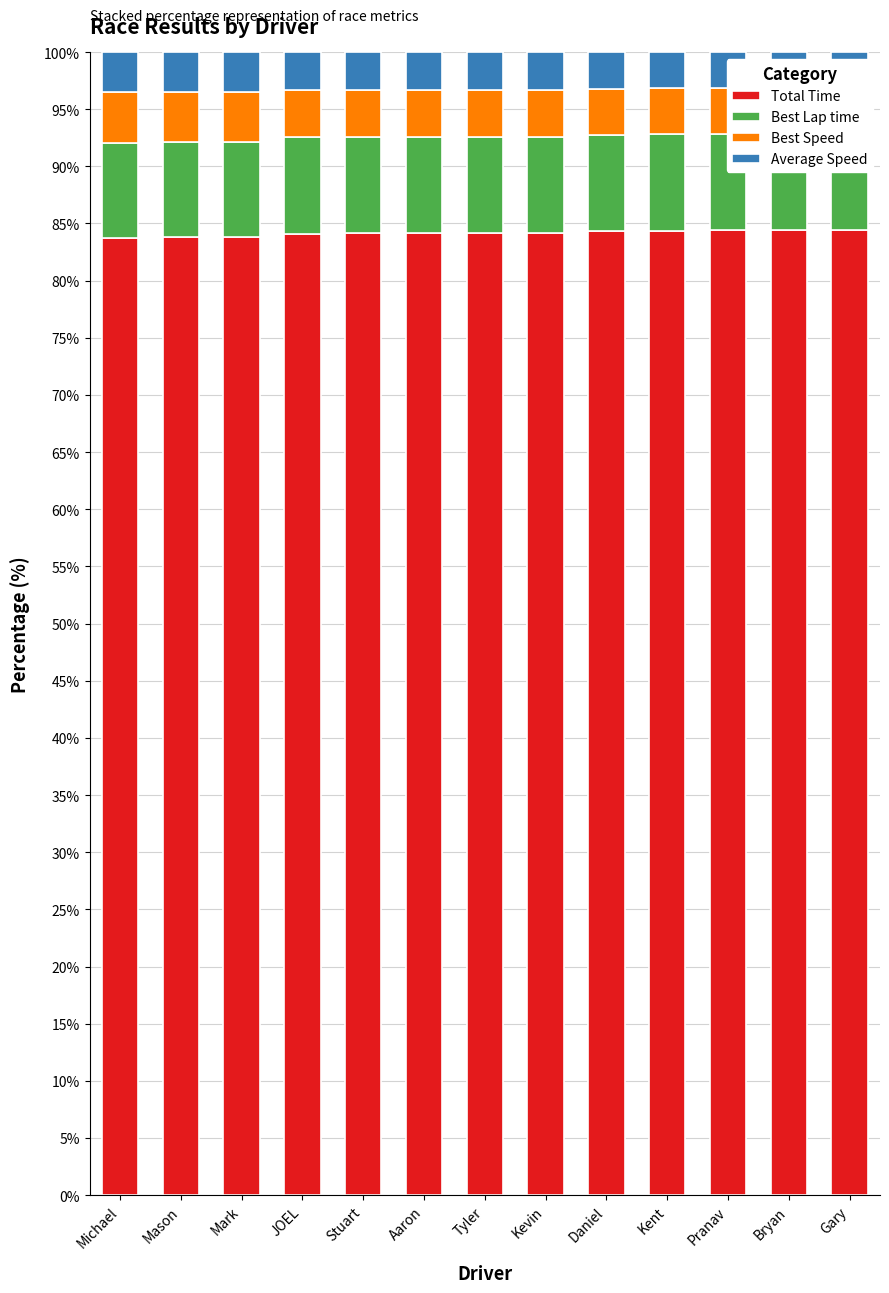

What is the total value across all series at Michael?

100.0